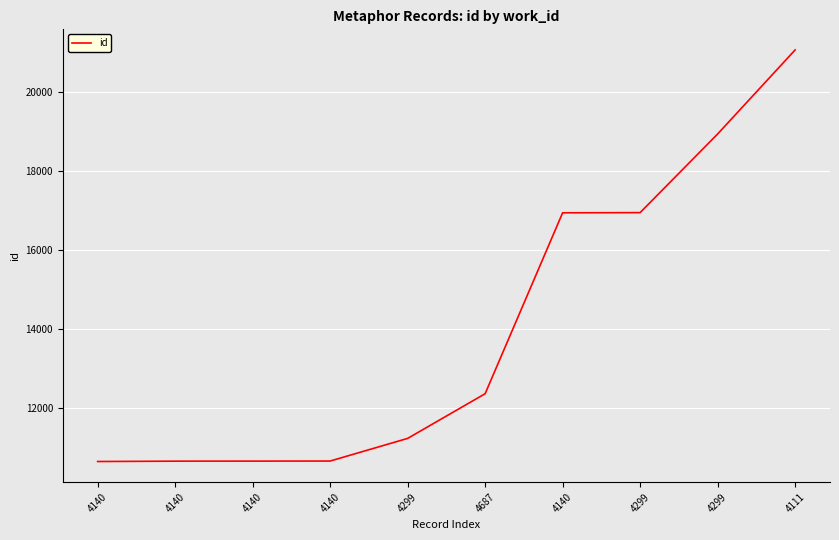

At which category does the chart reach its minimum across all series?

4140